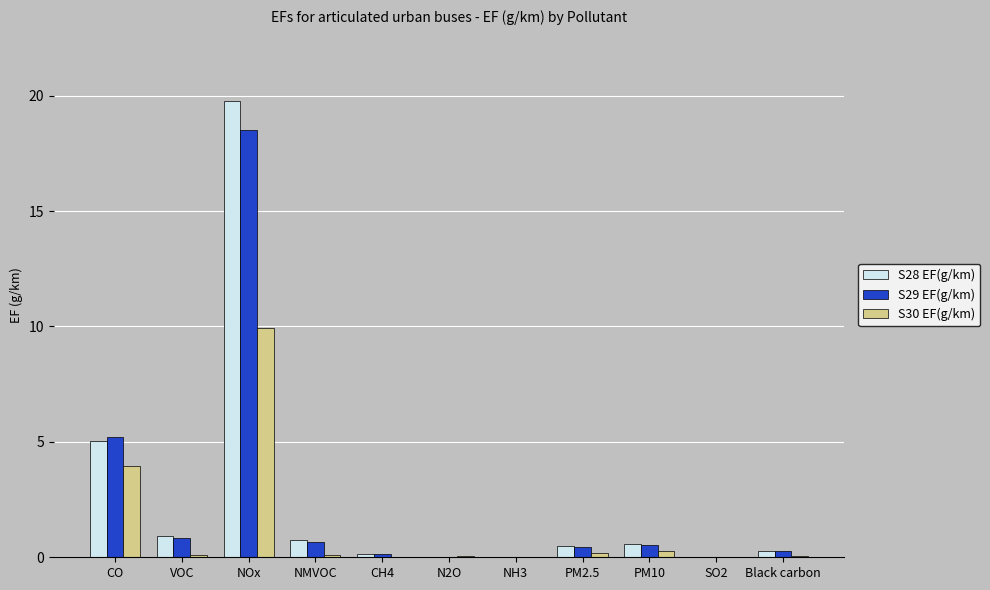

What is the approximate value of S28 EF(g/km) at NMVOC?

0.7